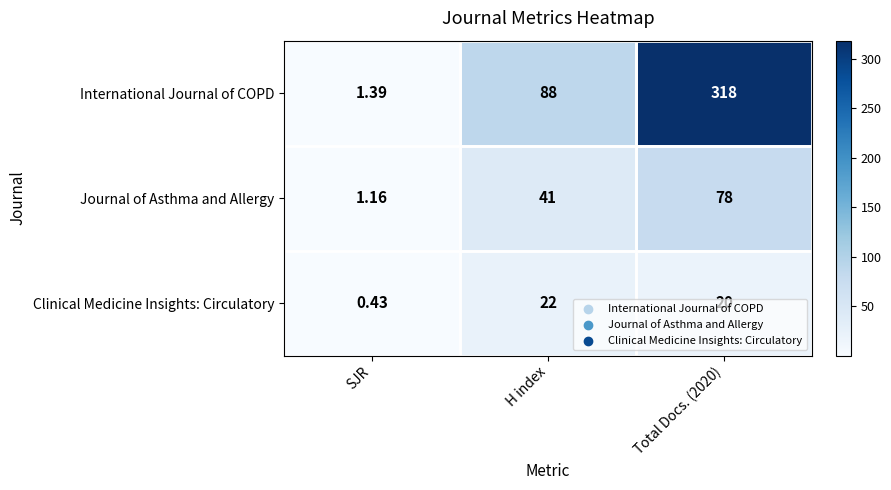

Where does the Clinical Medicine Insights: Circulatory series first go above 20?

H index